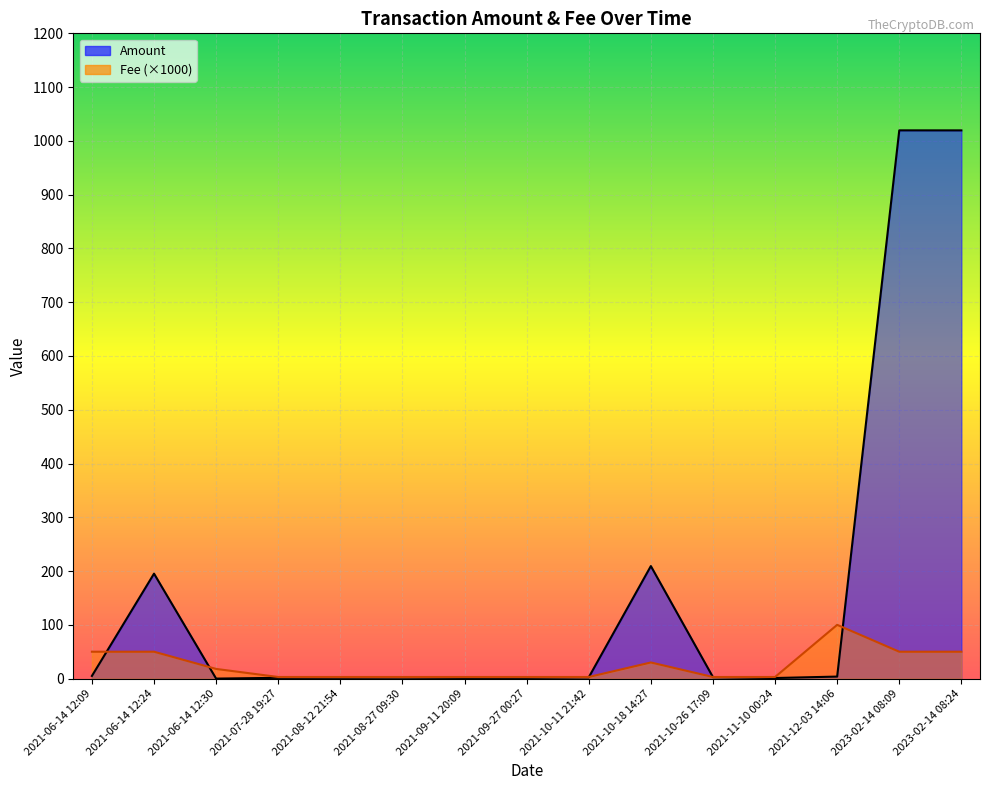

The value of Amount at 2021-12-03 14:06 is 3.8. True or false?

True